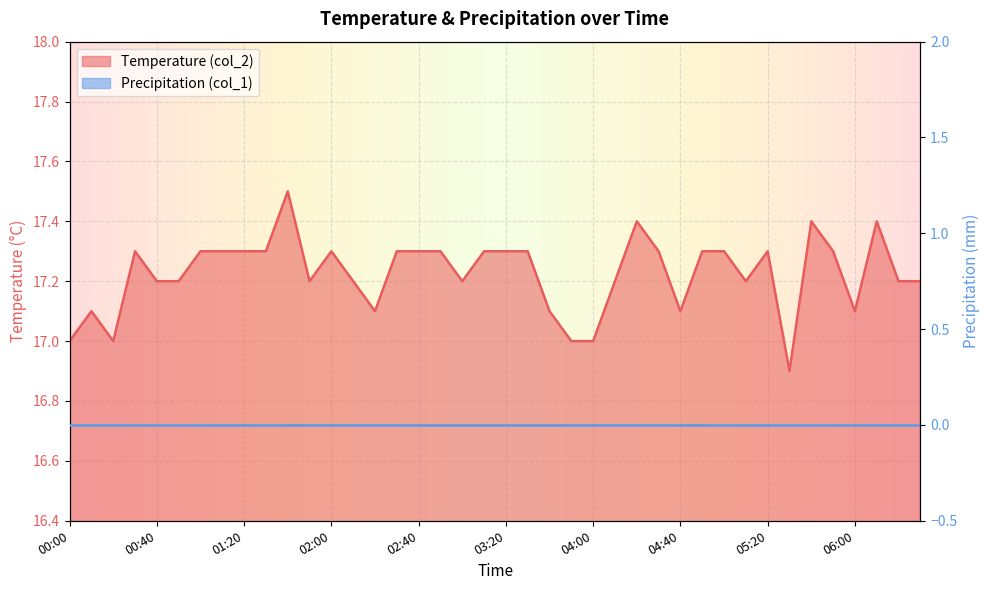

How many interior local valleys (lower than both neighbors) does the data have?

8